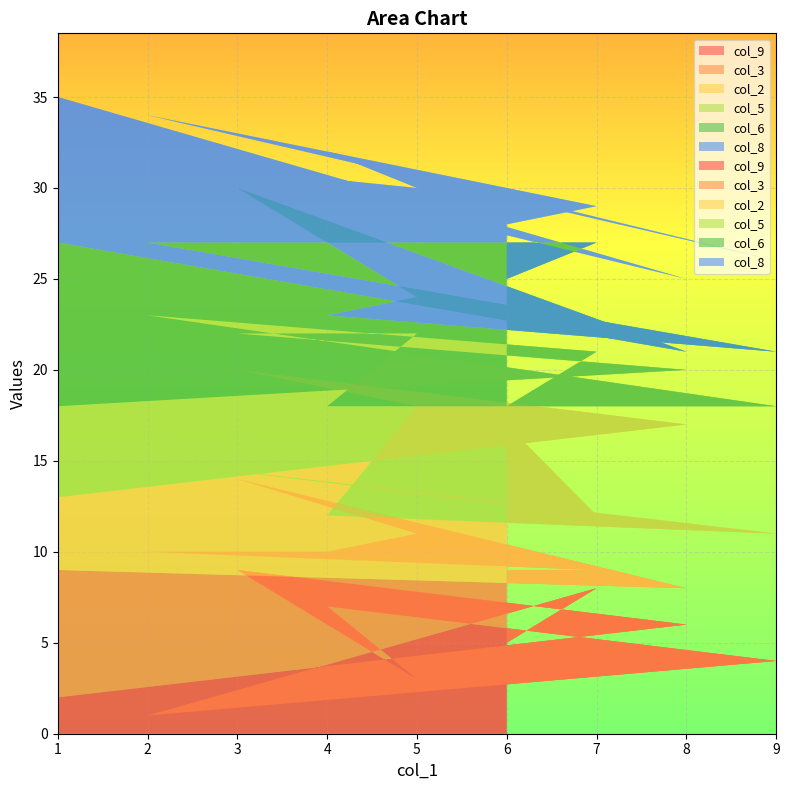

Reading left to right, list all the values displayed in this chart.

col_9: 1=2	8=6	3=9	5=3	4=7	9=4	2=1	7=8	6=5
col_3: 1=7	8=2	3=5	5=8	4=3	9=6	2=9	7=1	6=4
col_2: 1=4	8=9	3=6	5=7	4=2	9=1	2=5	7=3	6=8
col_5: 1=5	8=3	3=2	5=4	4=6	9=7	2=8	7=9	6=1
col_6: 1=9	8=1	3=8	5=2	4=5	9=3	2=4	7=6	6=7
col_8: 1=8	8=4	3=1	5=6	4=9	9=5	2=7	7=2	6=3